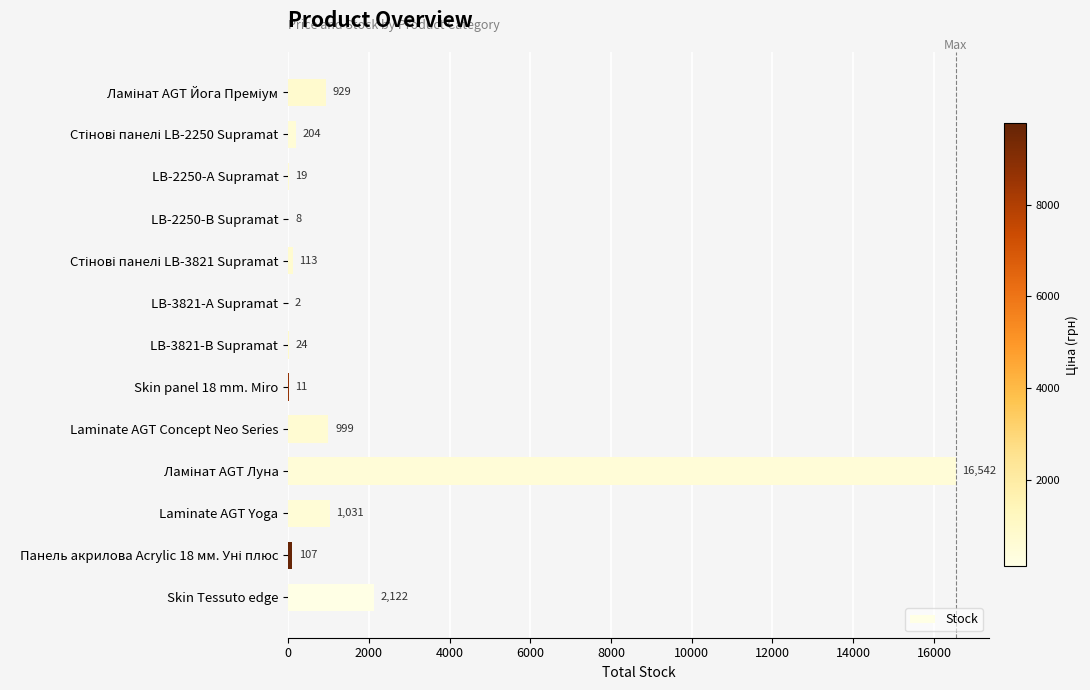

What is the ratio of the value at Laminate AGT Yoga to the value at Skin Tessuto edge?

0.5